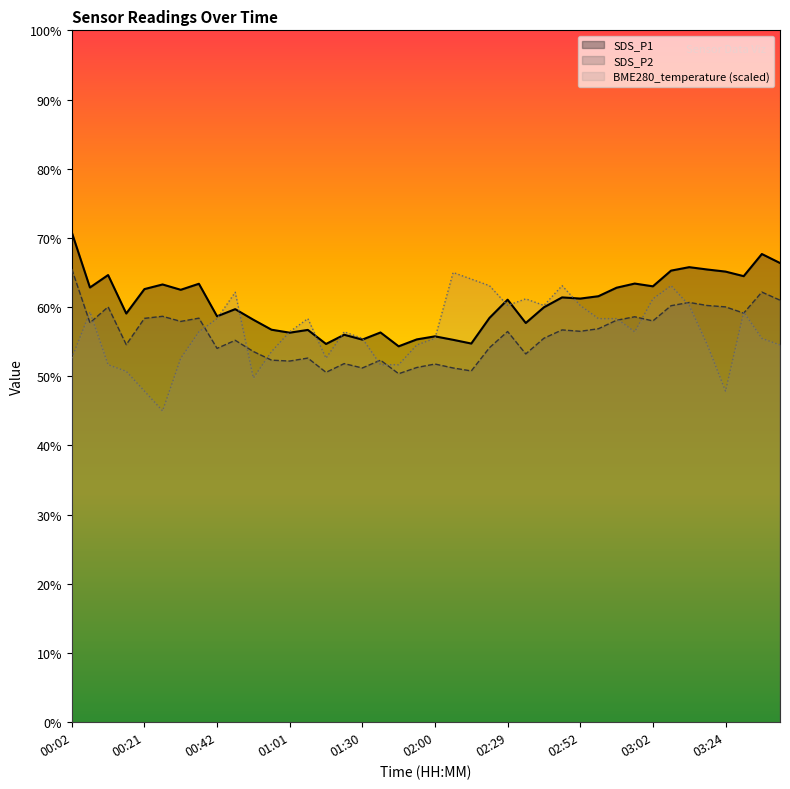

Reading left to right, list all the values displayed in this chart.

SDS_P1: 00:02=70.8	00:08=62.8	00:16=64.6	00:19=59.1	00:21=62.6	00:24=63.3	00:30=62.5	00:35=63.4	00:42=58.7	00:47=59.7	00:50=58.2	00:55=56.7	01:01=56.3	01:07=56.7	01:13=54.7	01:24=56.0	01:30=55.3	01:36=56.3	01:42=54.3	01:54=55.3	02:00=55.8	02:06=55.3	02:11=54.7	02:23=58.4	02:29=61.1	02:35=57.7	02:41=60.0	02:50=61.4	02:52=61.2	02:55=61.6	02:57=62.8	03:00=63.4	03:02=63.0	03:05=65.3	03:08=65.8	03:19=65.4	03:24=65.1	03:30=64.5	03:36=67.7	03:41=66.4
SDS_P2: 00:02=65.5	00:08=57.7	00:16=60.0	00:19=54.6	00:21=58.4	00:24=58.7	00:30=57.9	00:35=58.4	00:42=54.0	00:47=55.2	00:50=53.6	00:55=52.3	01:01=52.2	01:07=52.6	01:13=50.6	01:24=51.8	01:30=51.2	01:36=52.3	01:42=50.4	01:54=51.3	02:00=51.8	02:06=51.2	02:11=50.8	02:23=54.1	02:29=56.5	02:35=53.2	02:41=55.5	02:50=56.7	02:52=56.5	02:55=56.9	02:57=58.1	03:00=58.6	03:02=58.0	03:05=60.2	03:08=60.7	03:19=60.2	03:24=60.0	03:30=59.1	03:36=62.2	03:41=61.0
BME280_temperature: 00:02=52.6	00:08=59.3	00:16=51.7	00:19=50.7	00:21=47.9	00:24=45.0	00:30=52.6	00:35=56.4	00:42=58.3	00:47=62.1	00:50=49.8	00:55=53.6	01:01=56.4	01:07=58.3	01:13=52.6	01:24=56.4	01:30=55.5	01:36=51.7	01:42=51.7	01:54=54.5	02:00=55.5	02:06=65.0	02:11=64.0	02:23=63.1	02:29=60.2	02:35=61.2	02:41=60.2	02:50=63.1	02:52=60.2	02:55=58.3	02:57=58.3	03:00=56.4	03:02=61.2	03:05=63.1	03:08=60.2	03:19=54.5	03:24=47.9	03:30=59.3	03:36=55.5	03:41=54.5